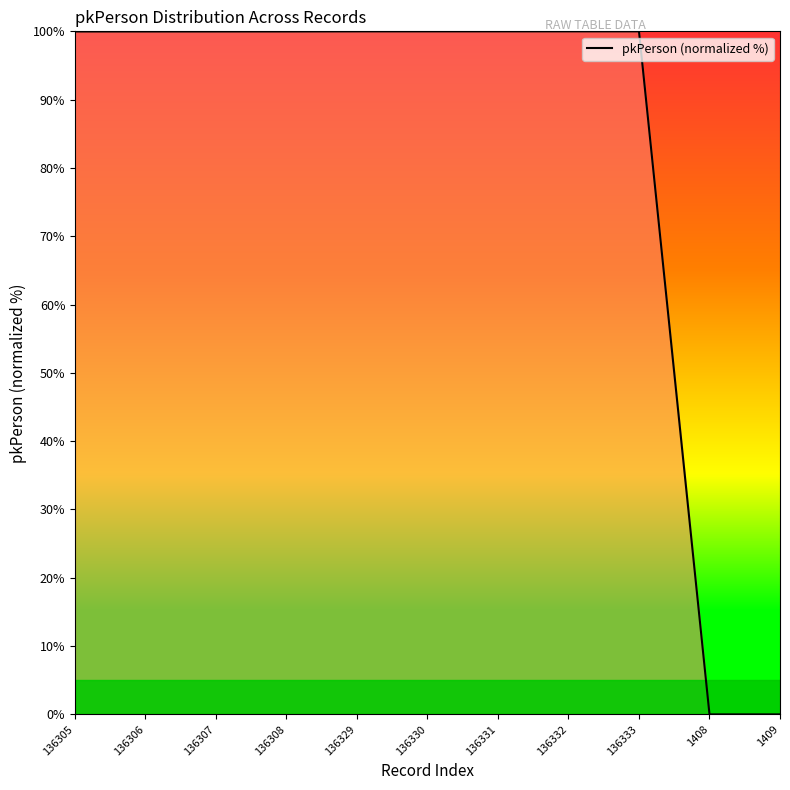

What is the sum of the values at 136332 and 136330?

200.0